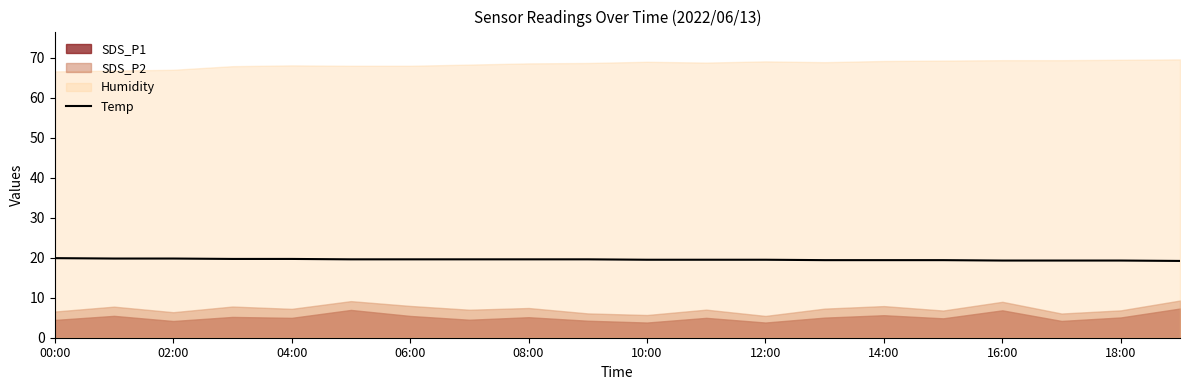

What is the difference between the second highest and second lowest values?

0.5